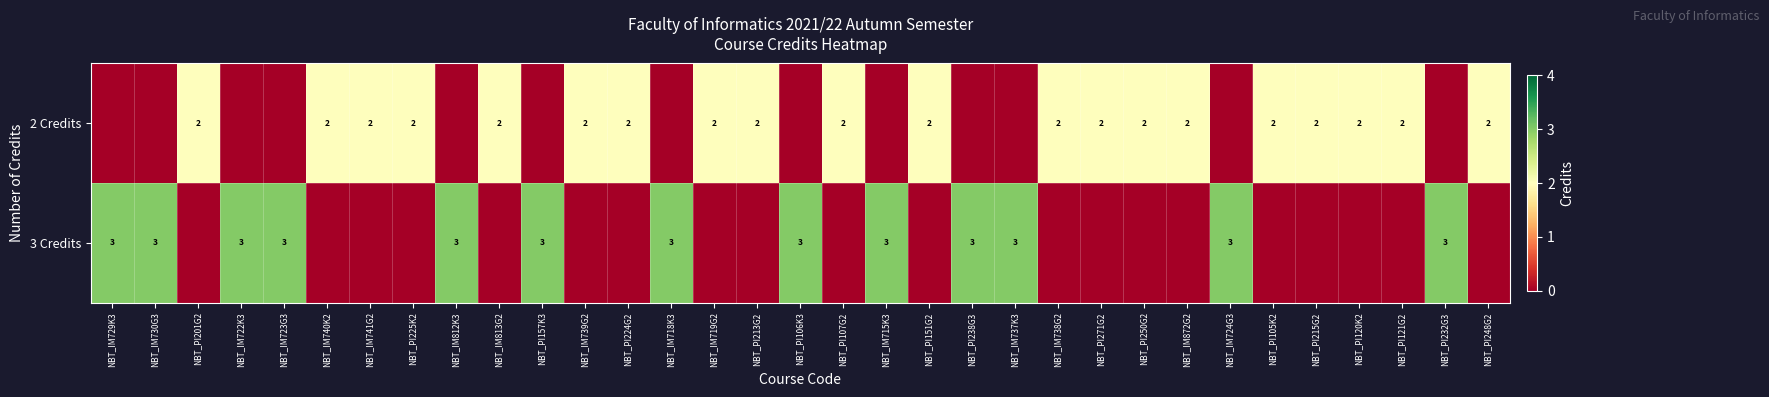

At which label does row_1 reach its minimum?

NBT_PI201G2